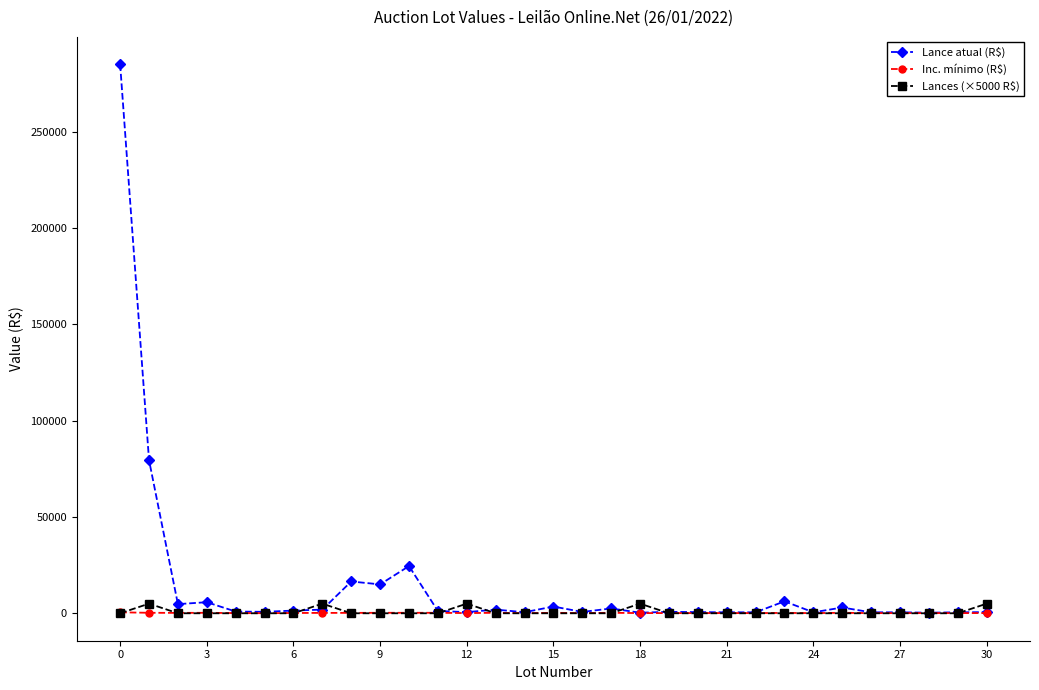

Which series has the largest total across all categories?

Lance atual (R$)